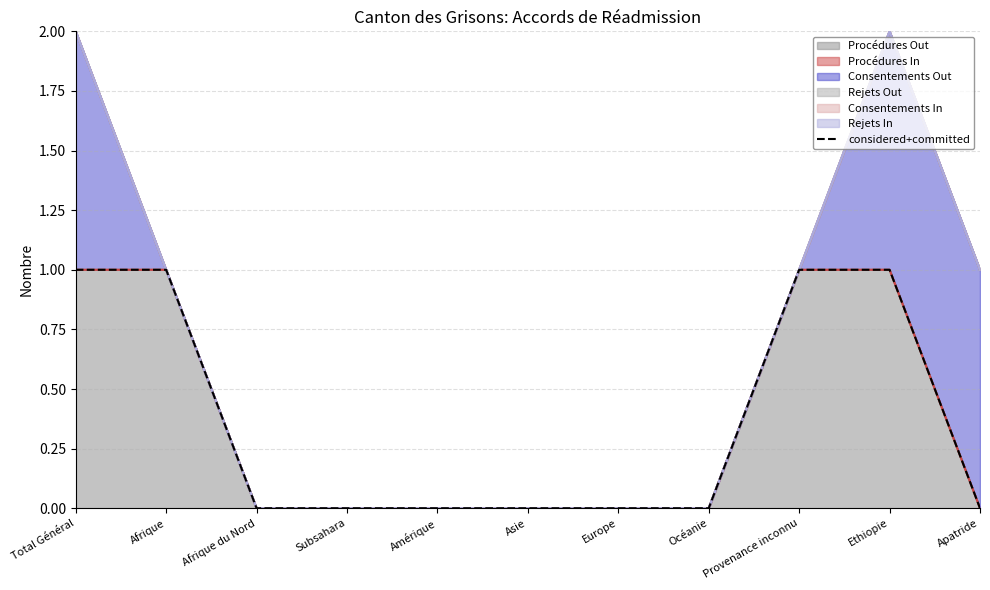

List the labels in order of value, smallest first.

Afrique du Nord, Subsahara, Amérique, Asie, Europe, Océanie, Apatride, Total Général, Afrique, Provenance inconnu, Ethiopie